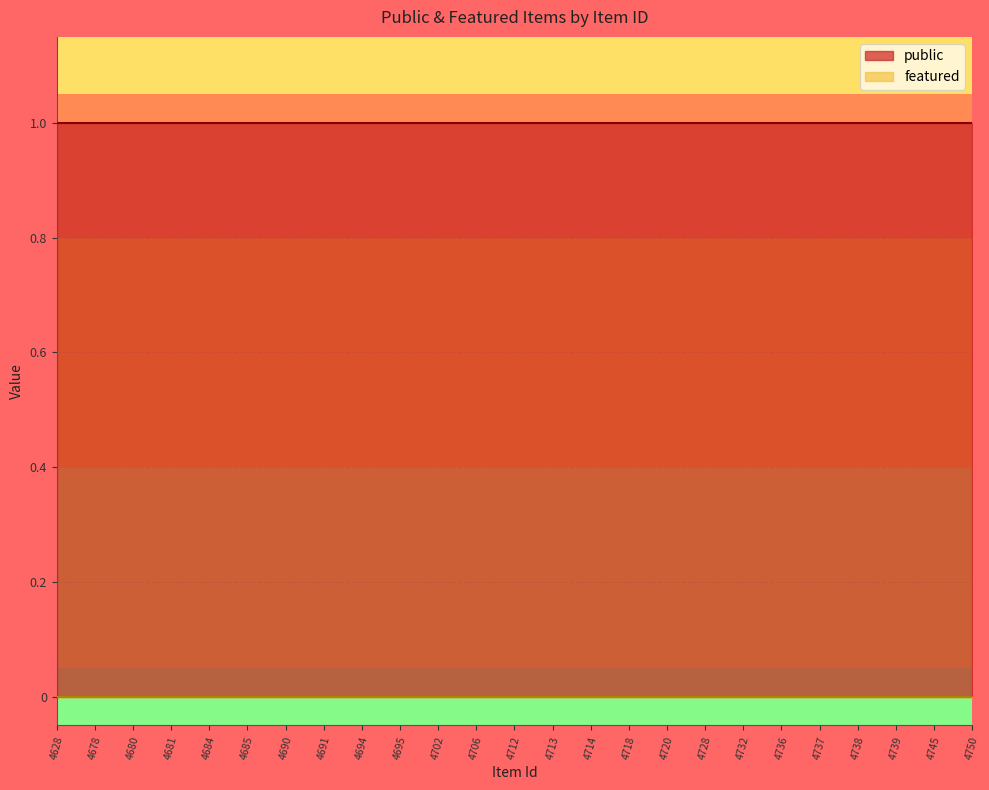

At which category is the sum across all series the highest?

4628